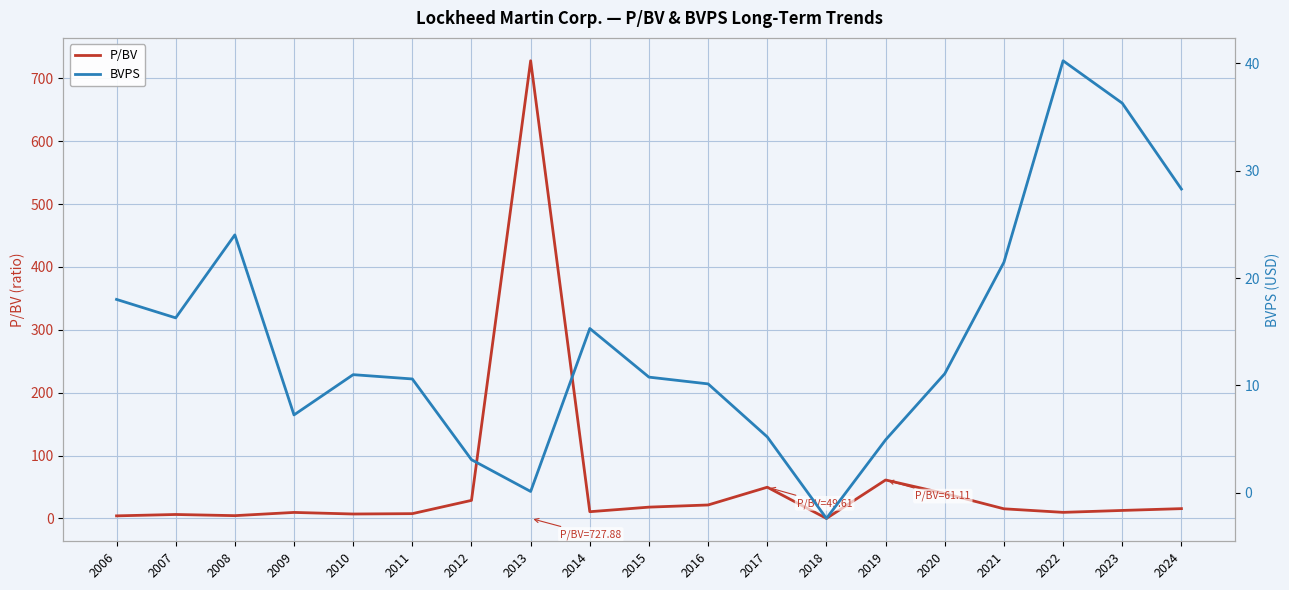

Rank the series by their maximum value, from lowest to highest.

BVPS, P/BV